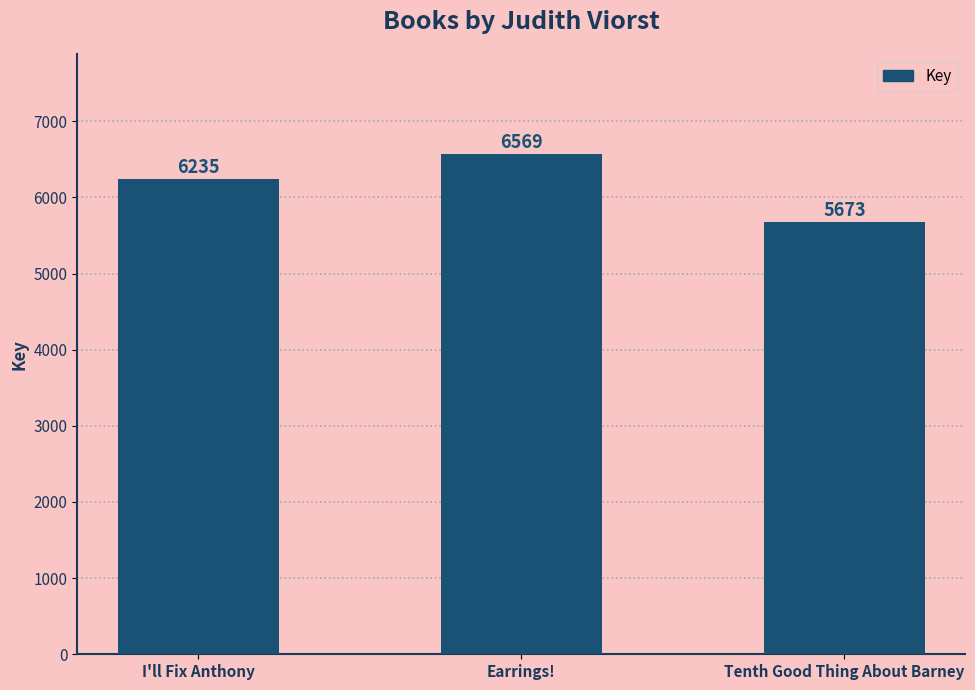

Is it true that the value at Tenth Good Thing About Barney is 5673?

True